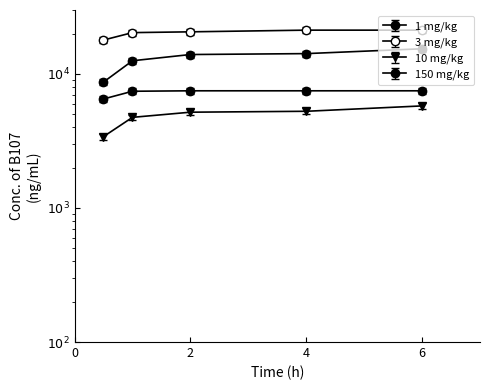

True or false: 3 mg/kg has a value of 10036.0 at 2.

False